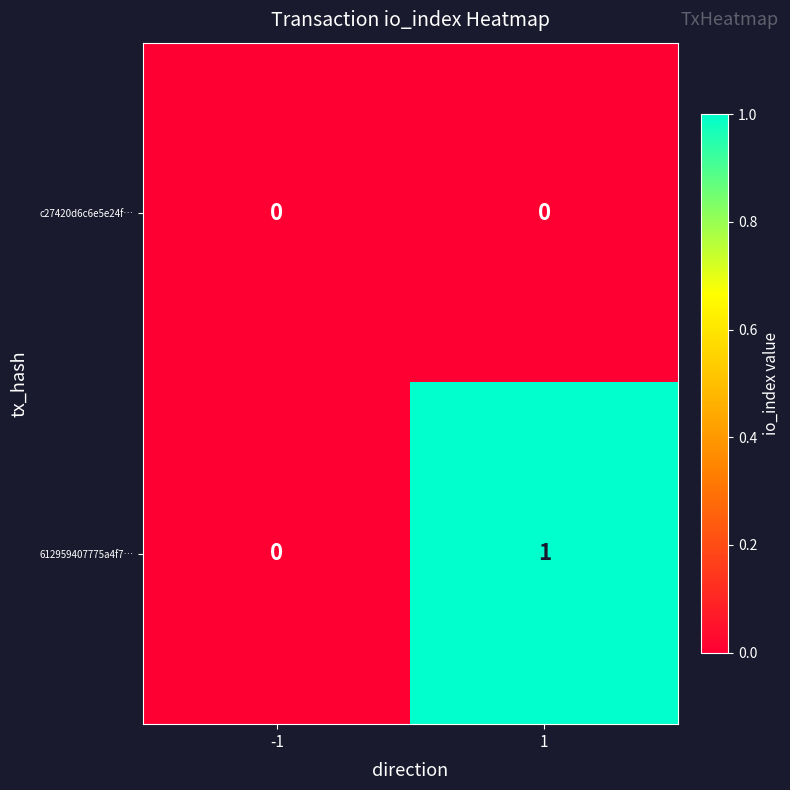

Which series has the largest total across all categories?

612959407775a4f7…